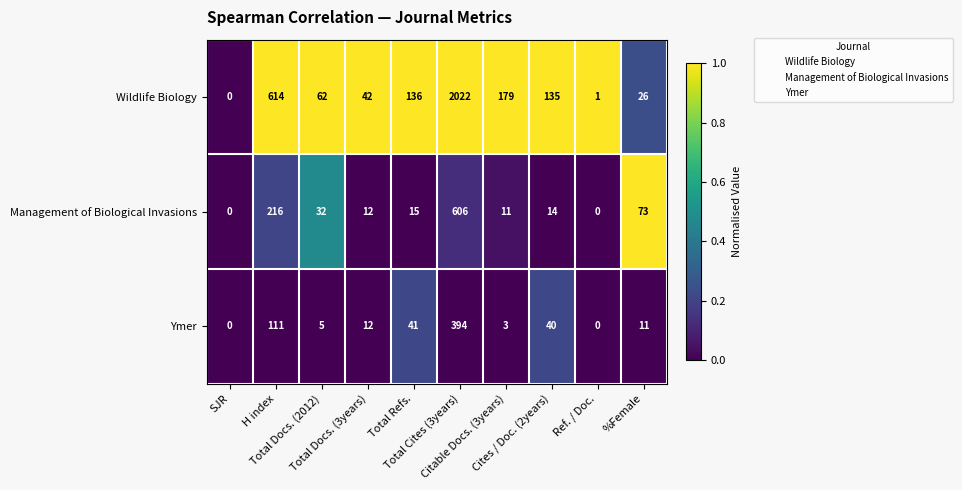

List the series in order of their peak value, lowest first.

Ymer, Management of Biological Invasions, Wildlife Biology